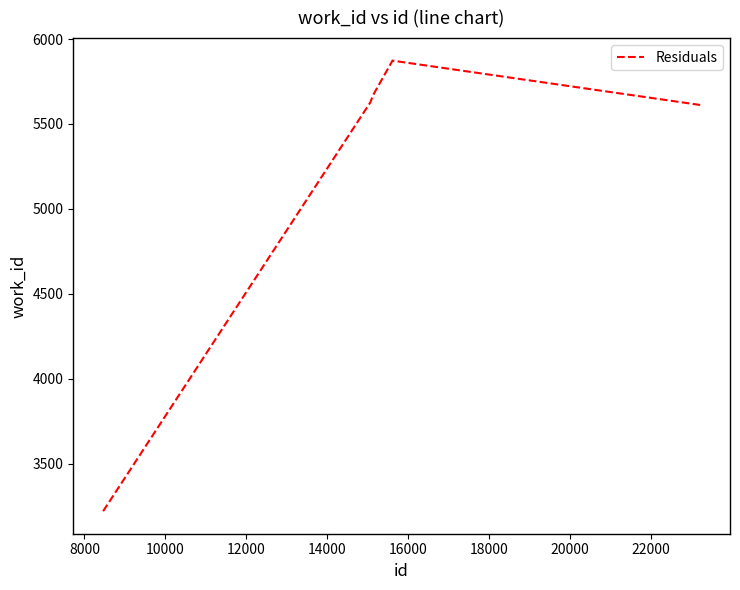

What is the smallest value displayed?

3221